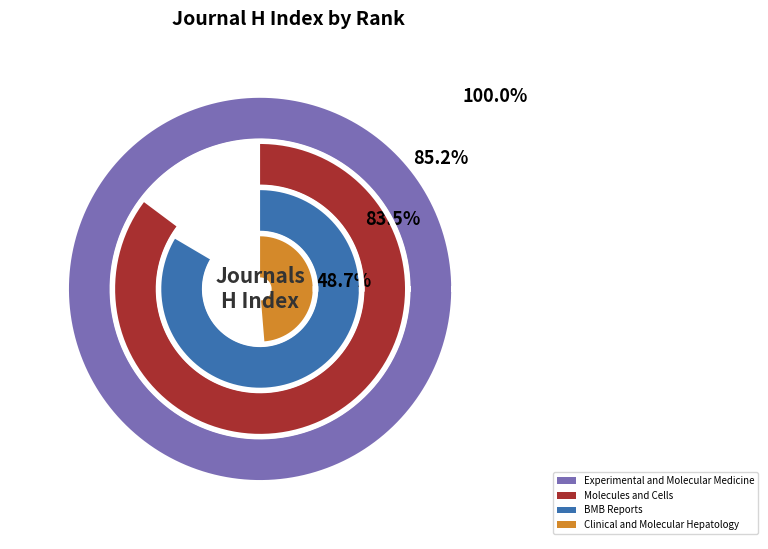

Do Experimental and Molecular Medicine and Molecules and Cells together represent more than half of the pie?

Yes